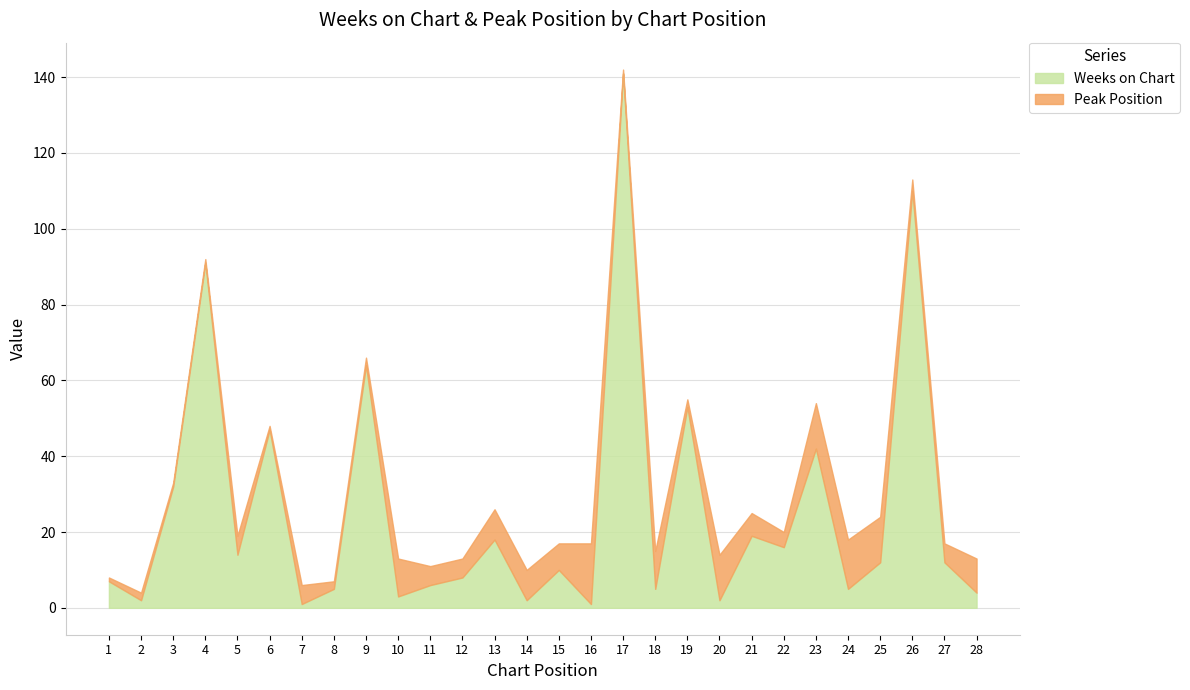

What is the total value across all series at 11?

11